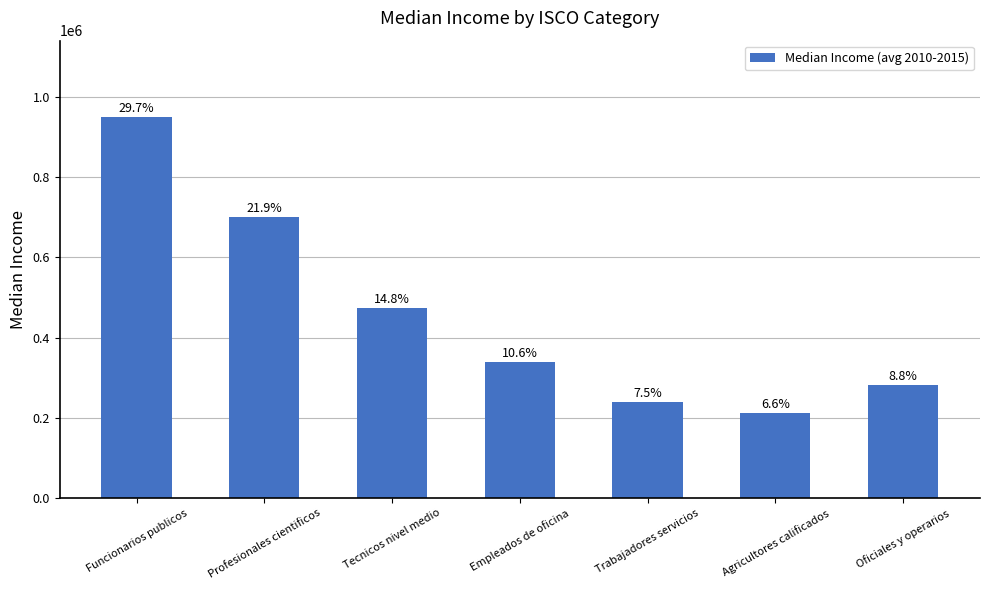

Are the bars horizontal?

No